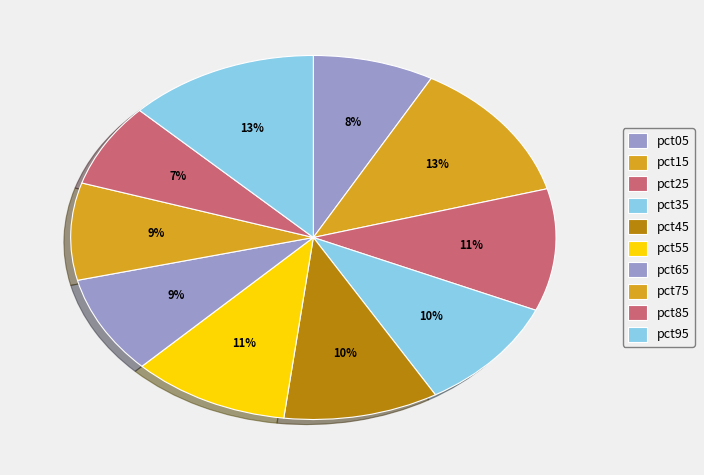

Which slice is the largest?

pct95